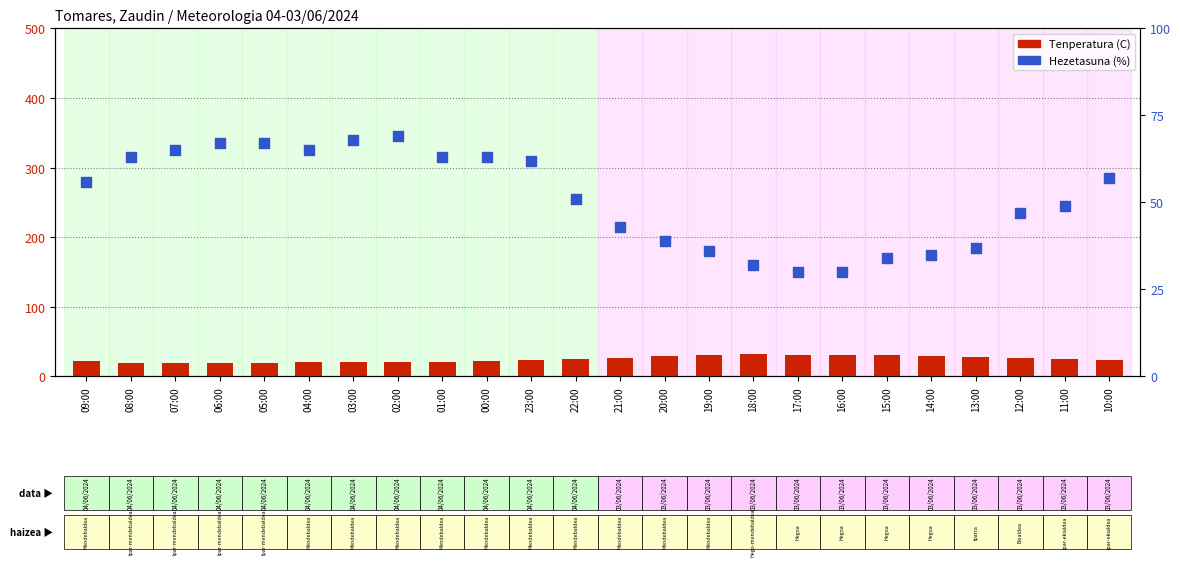

Which series reaches the maximum Y coordinate?

Hezetasuna (%)